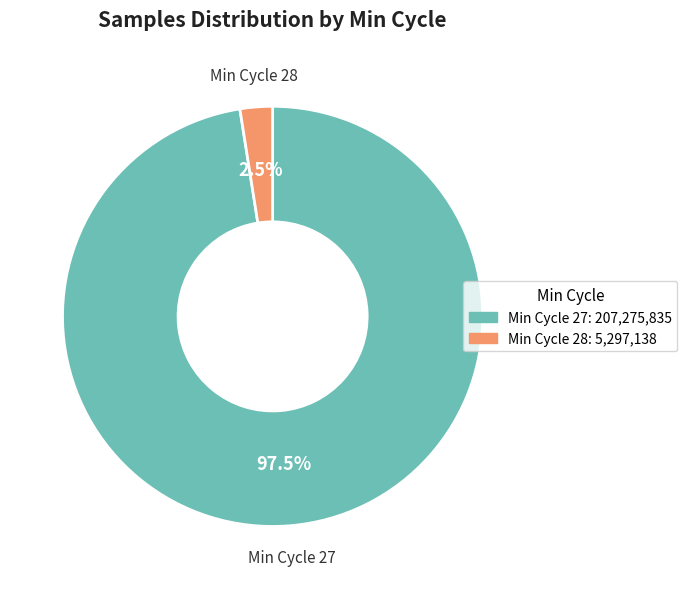

Is there a majority slice in this chart?

Yes